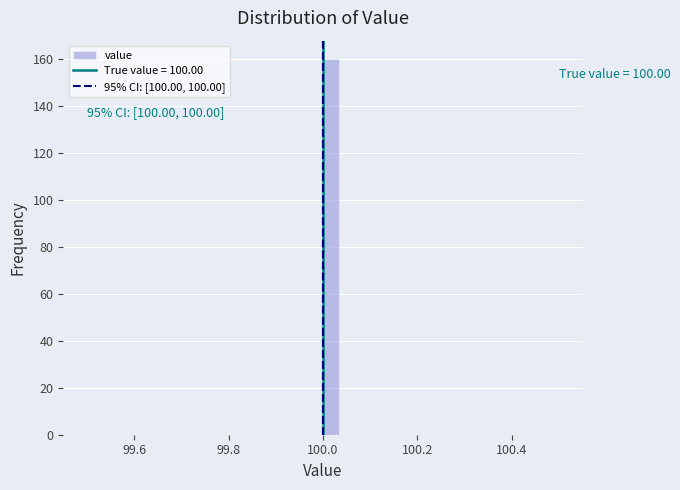

Around what value on the x-axis is the tallest bar? Give the approximate position of its centre, as read against the axis.

100.02